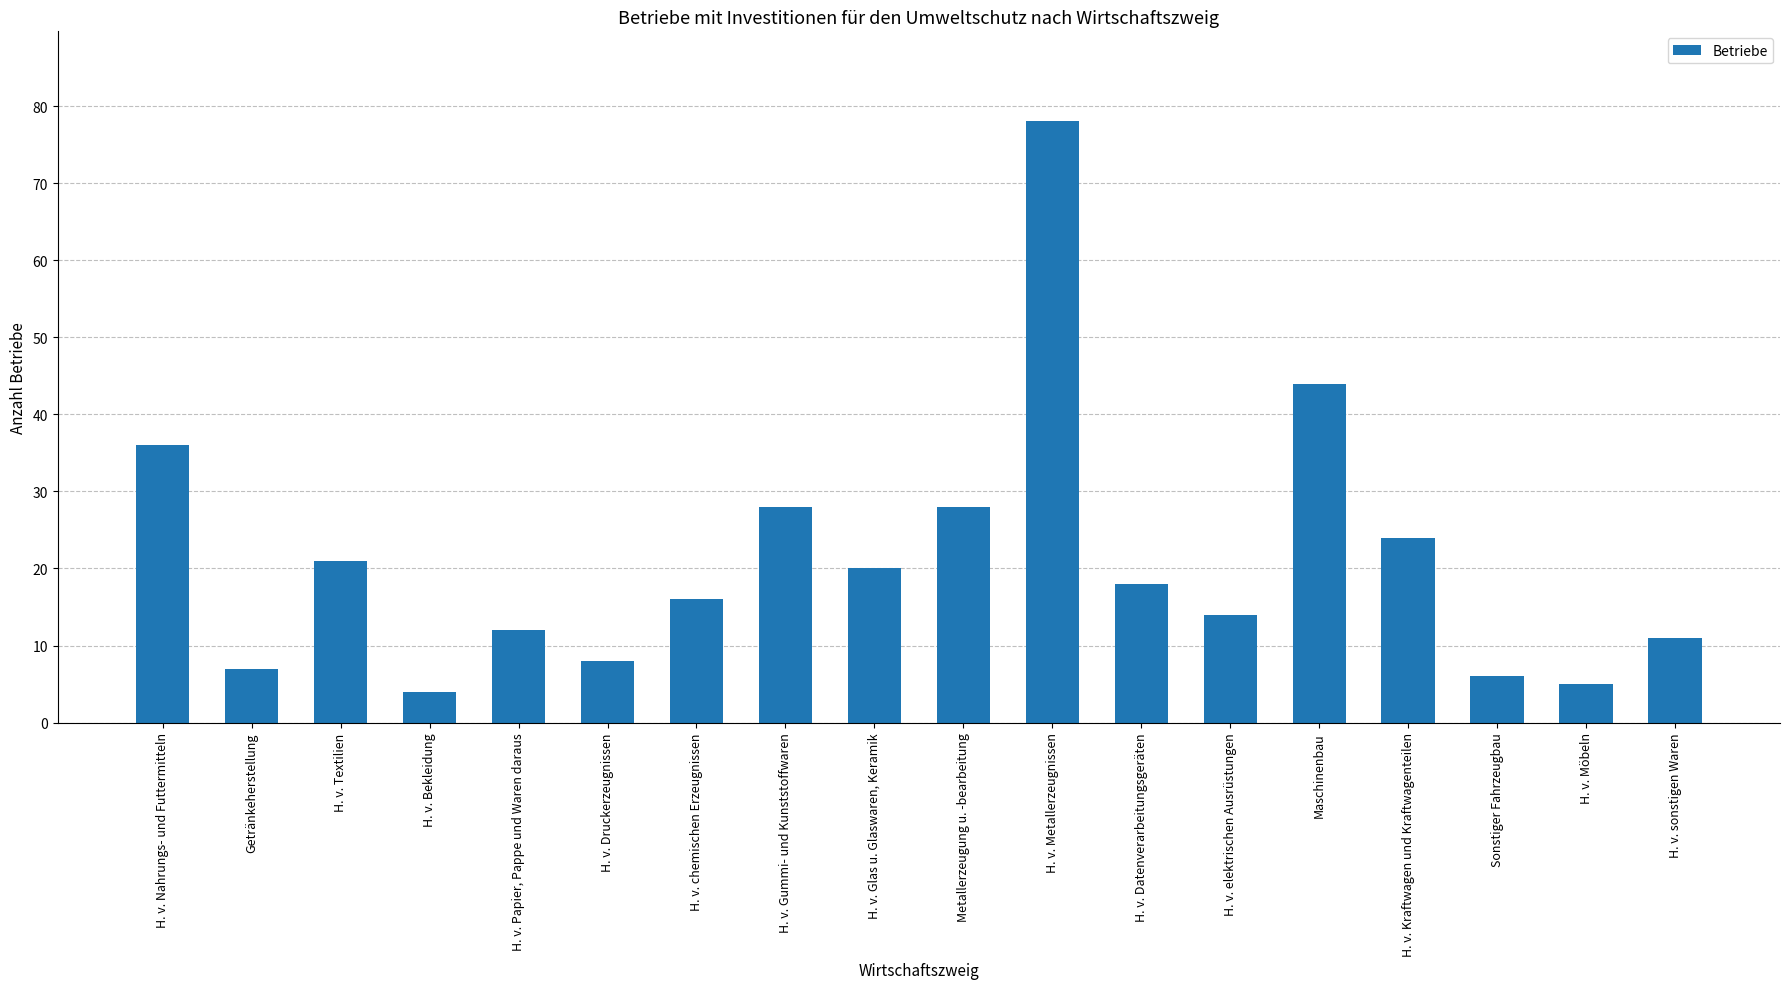

At which category does the chart reach its peak across all series?

H. v. Metallerzeugnissen